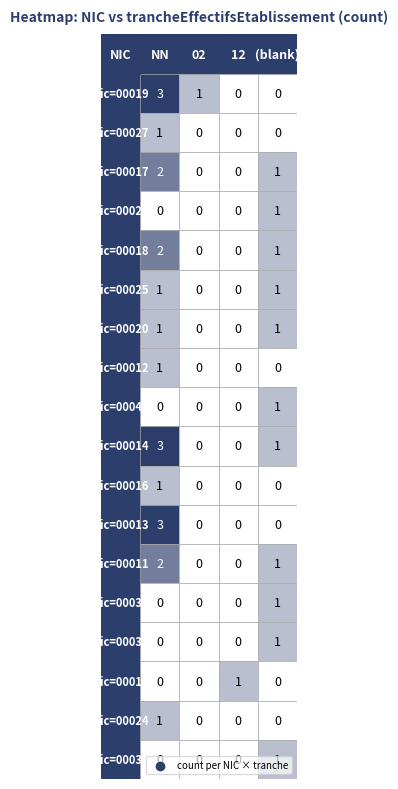

Between NN and 02, which series saw the biggest shift?

00014